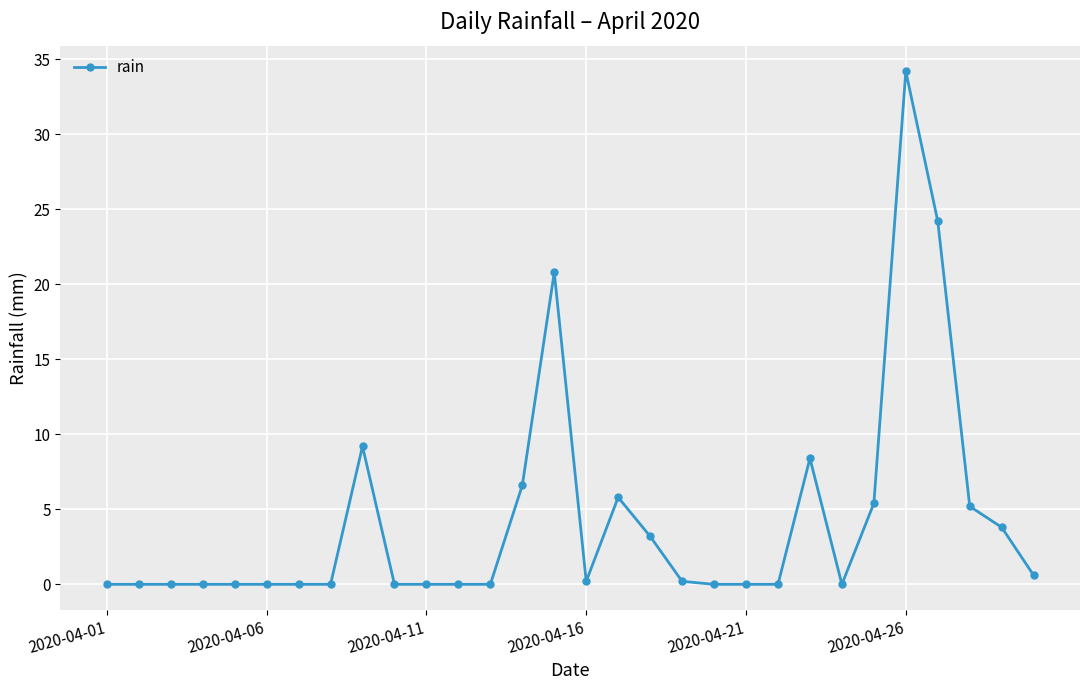

Is this an area chart (filled region under the line)?

No